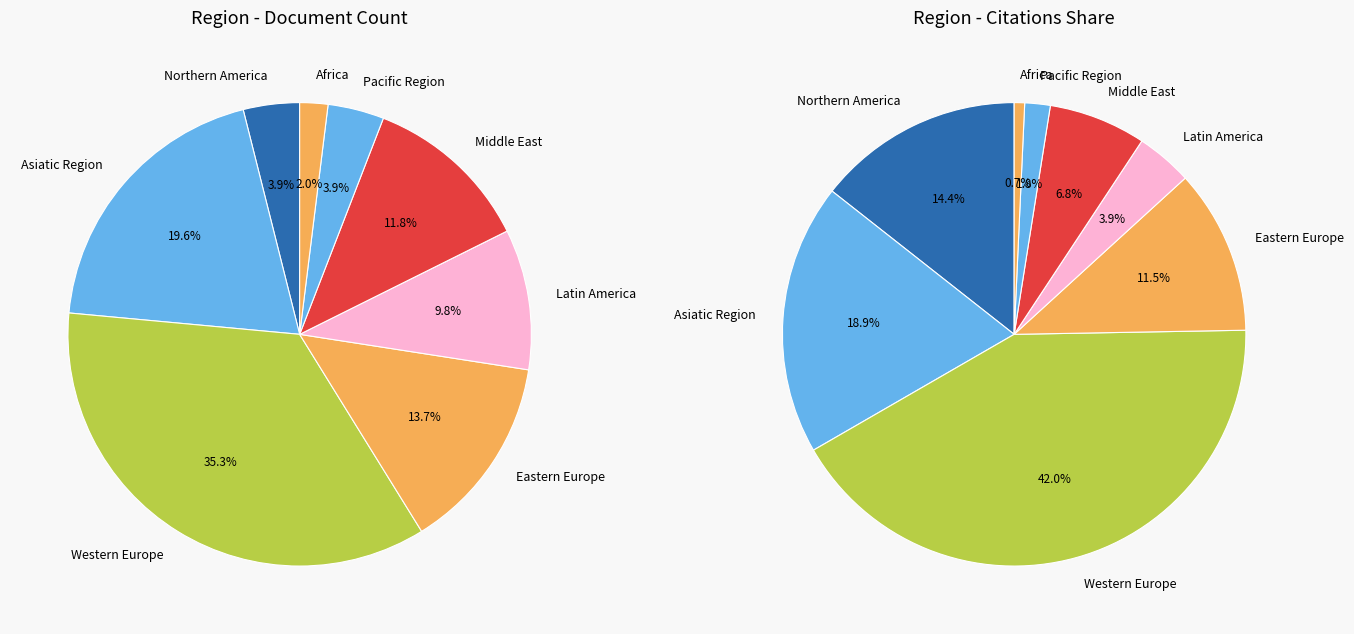

The Pacific Region slice represents 4% of the pie. True or false?

True